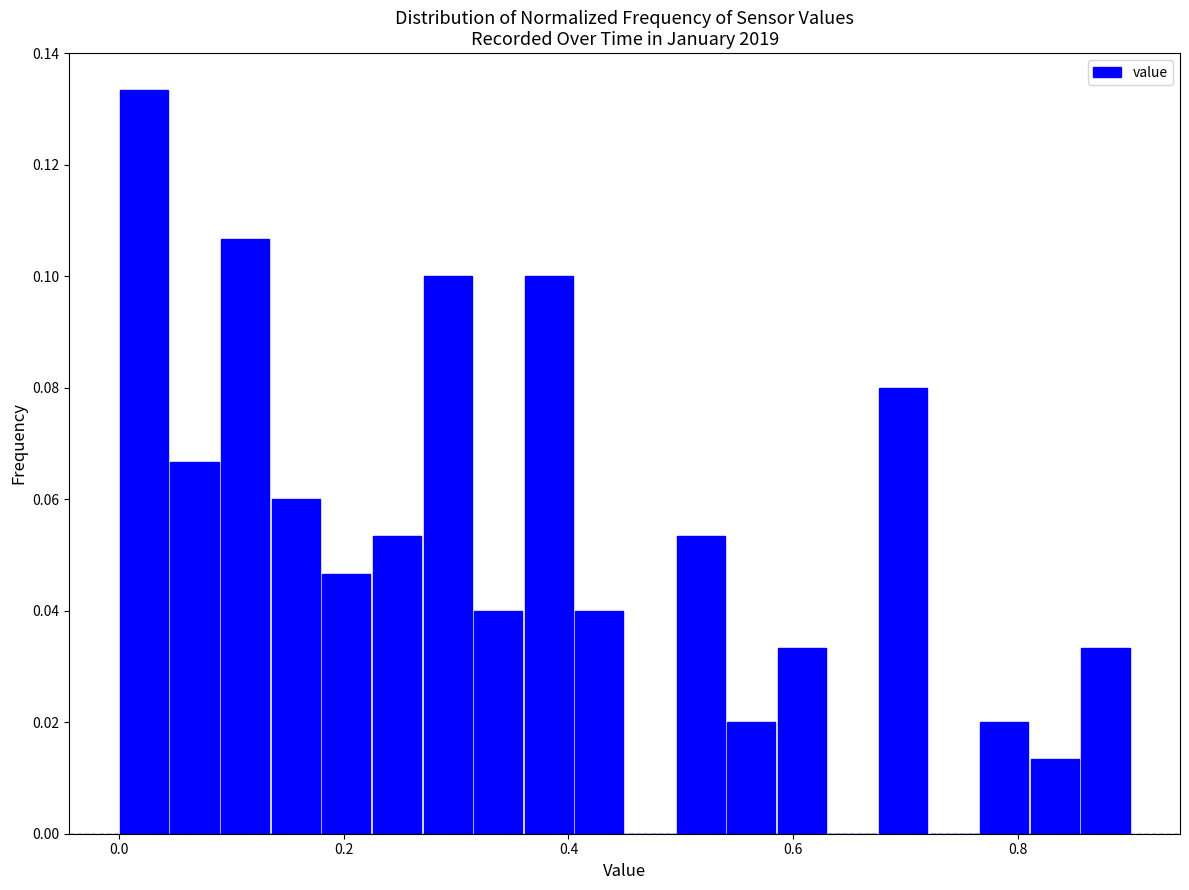

Around what value on the x-axis is the tallest bar? Give the approximate position of its centre, as read against the axis.

0.02